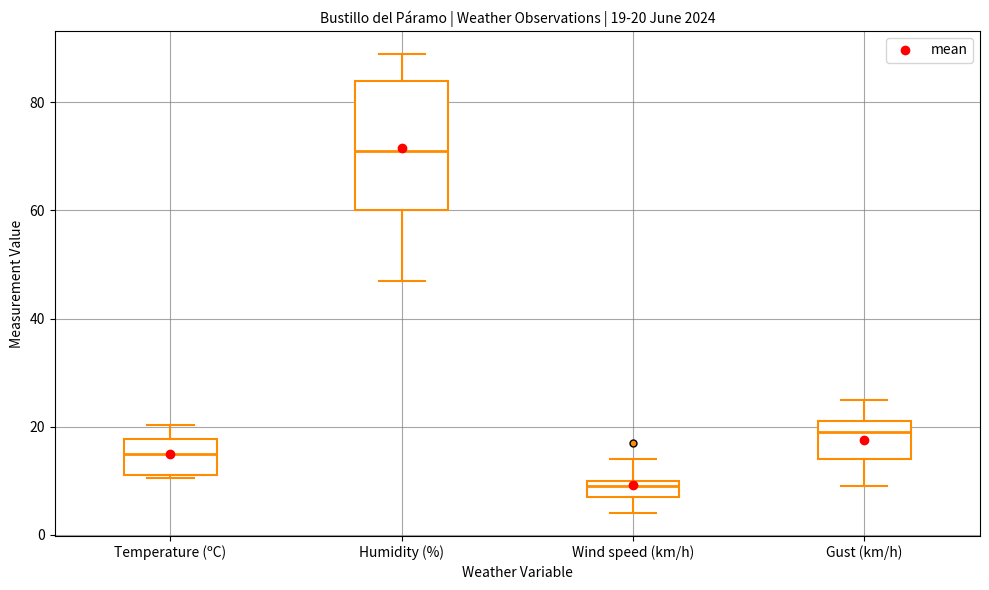

Comparing the boxes themselves (not the whiskers), which one is the tallest?

Humidity (%)